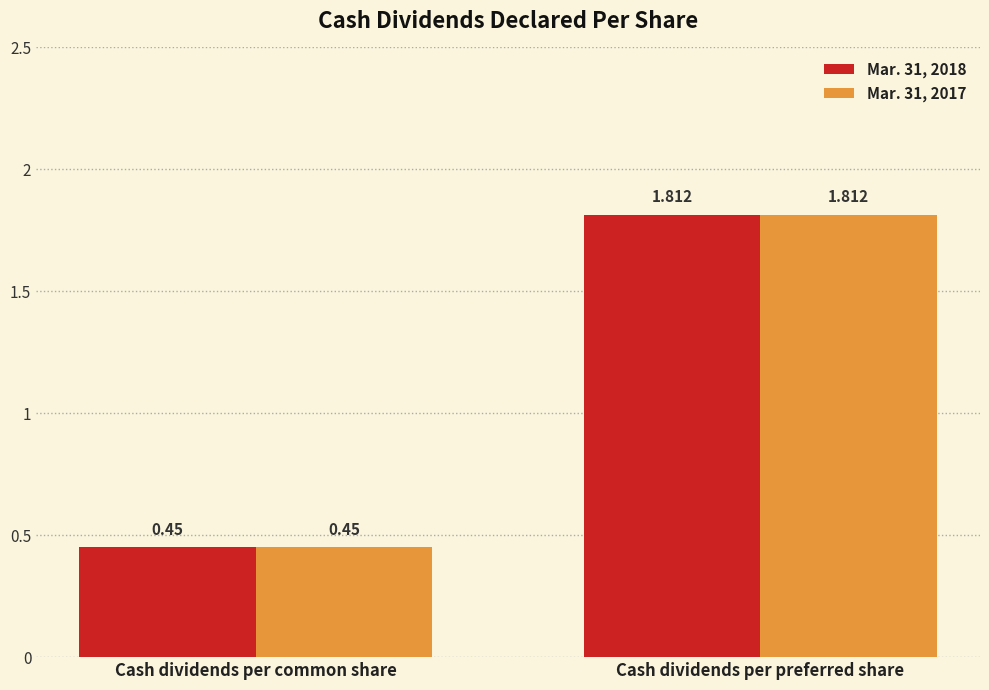

Does the chart contain any negative values?

No